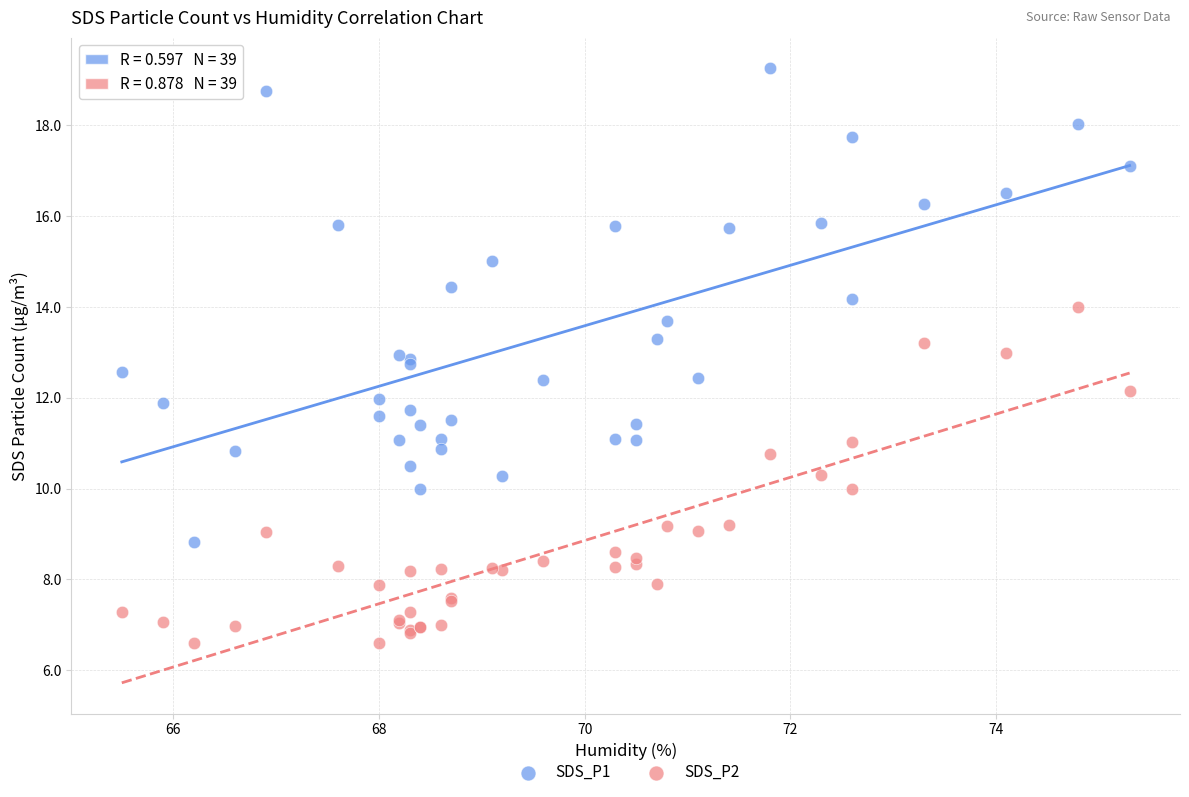

Which series contains the highest Y value?

SDS_P1